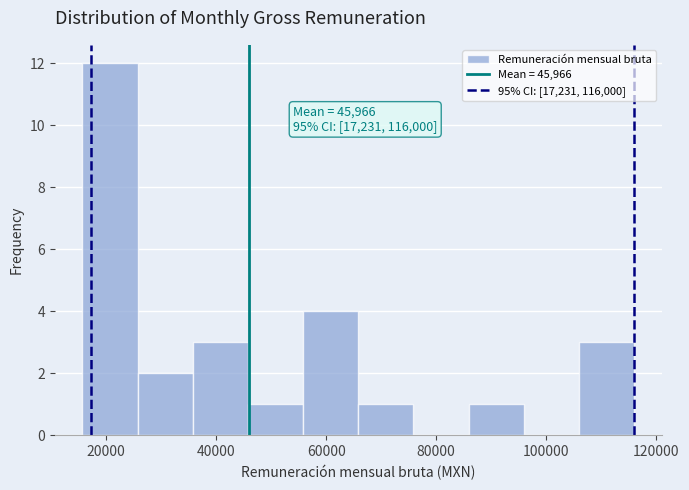

Over which range of the x-axis is the bar tallest?

16000 to 26000